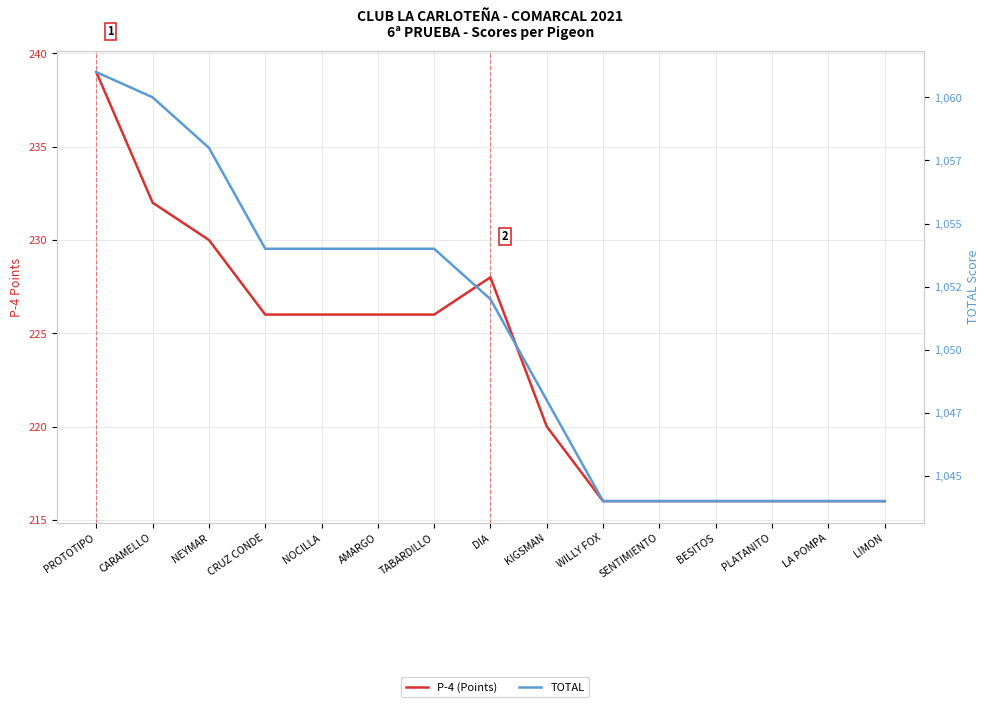

What is the label of the 3rd point from the right?

PLATANITO